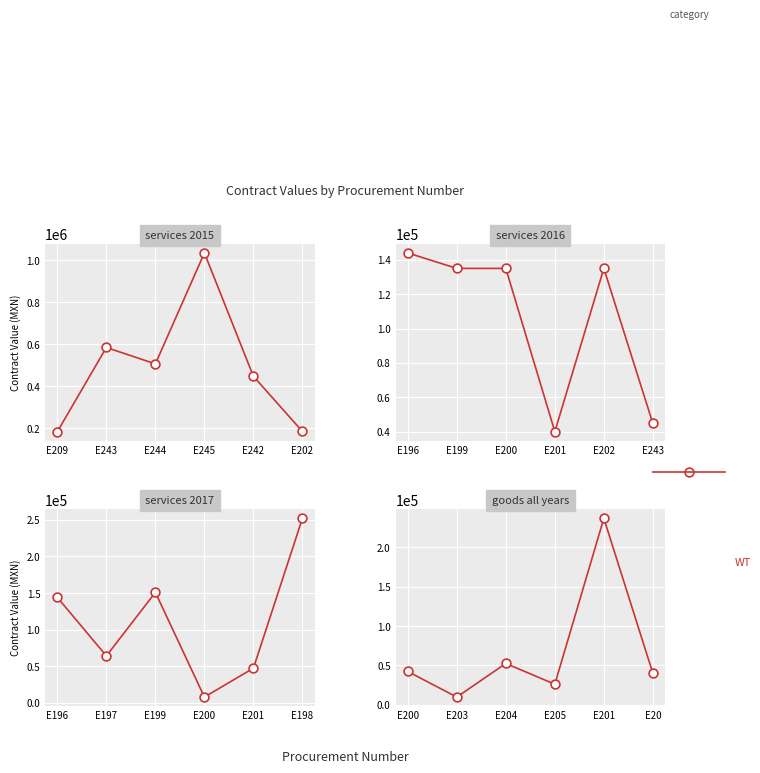

Which has a higher value, E205 or E203?

E205